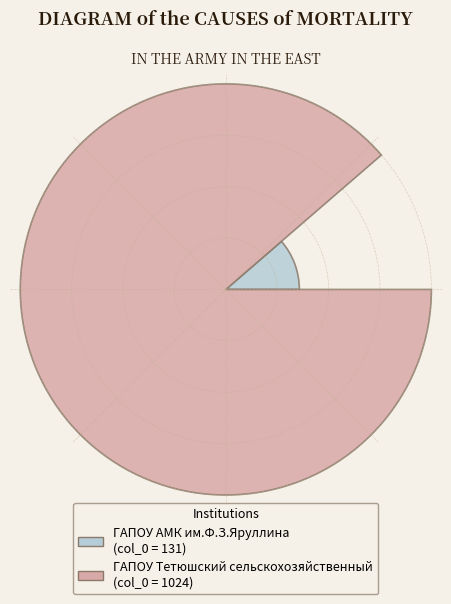

Does ГАПОУ АМК им.Ф.З.Яруллина represent more than half of the total?

No